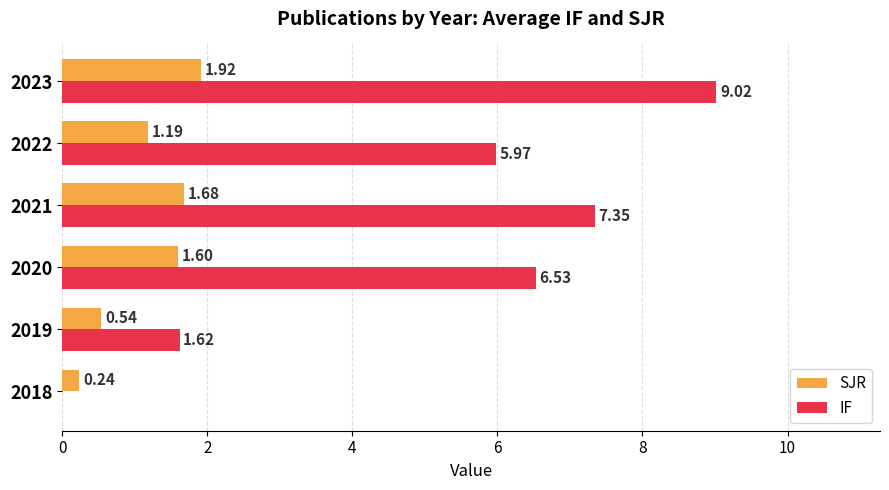

What is the sum of all IF values?

30.5